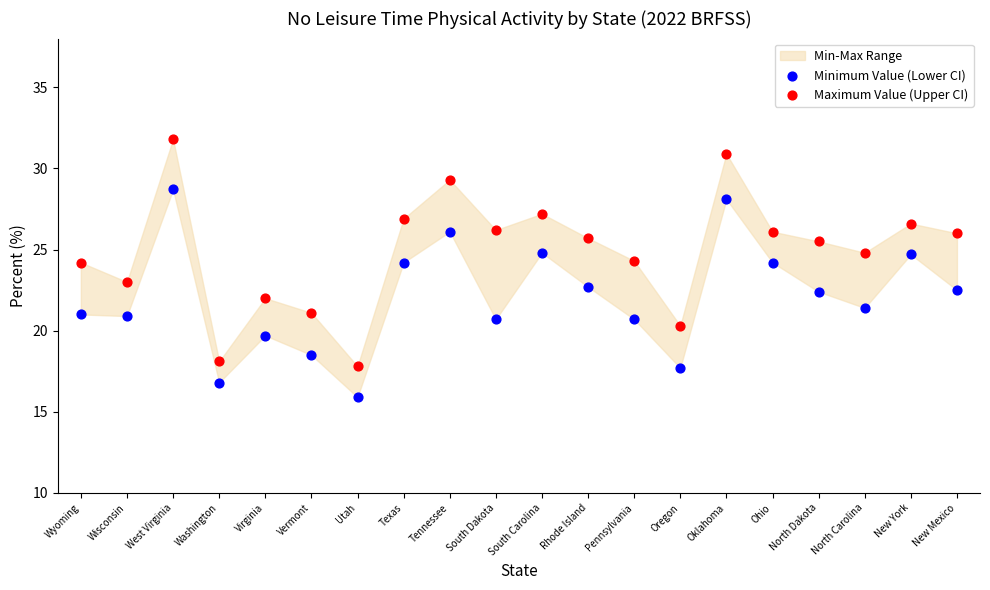

Which series reaches the minimum Y coordinate?

Minimum Value (Lower CI)